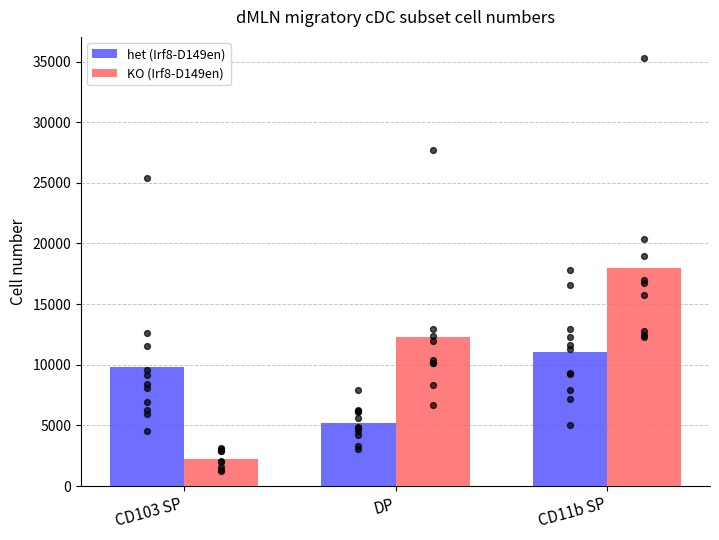

Which series contains the highest Y value?

KO (Irf8-D149en)